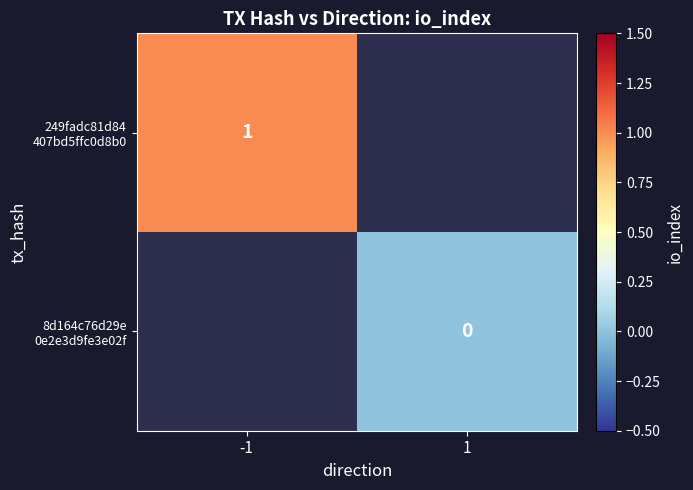

How many distinct data groups are displayed?

2